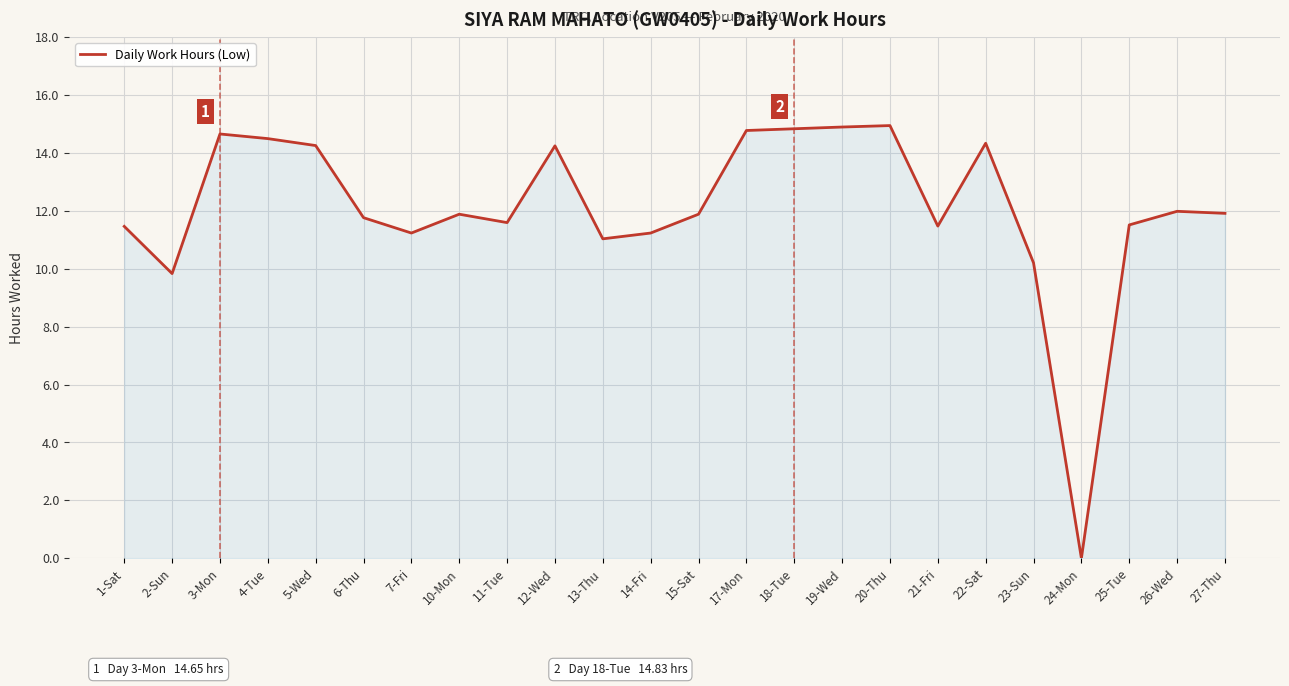

How many lines are shown in the chart?

1